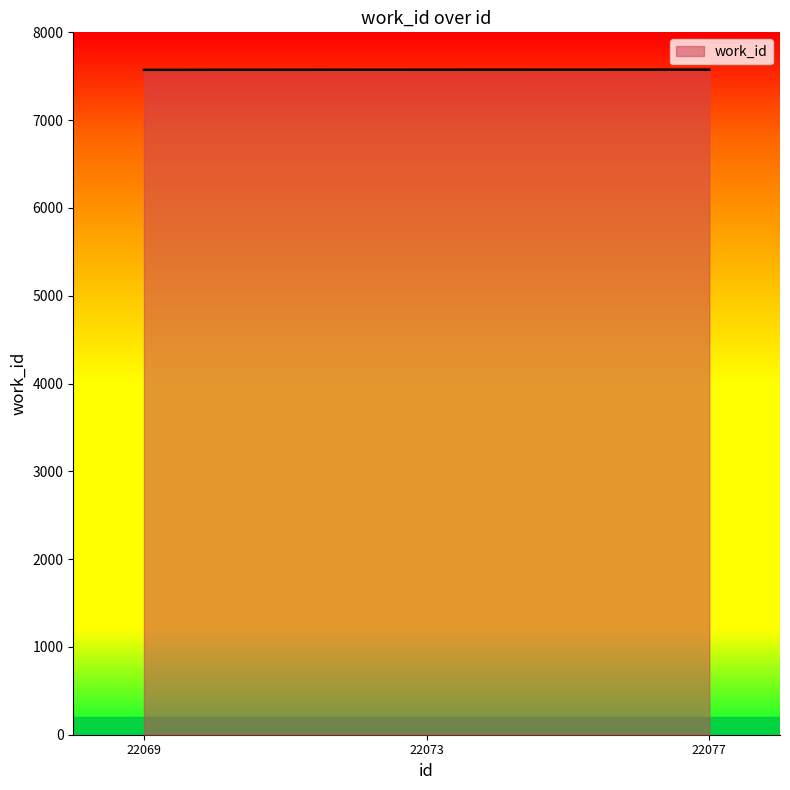

How many lines are shown in the chart?

1